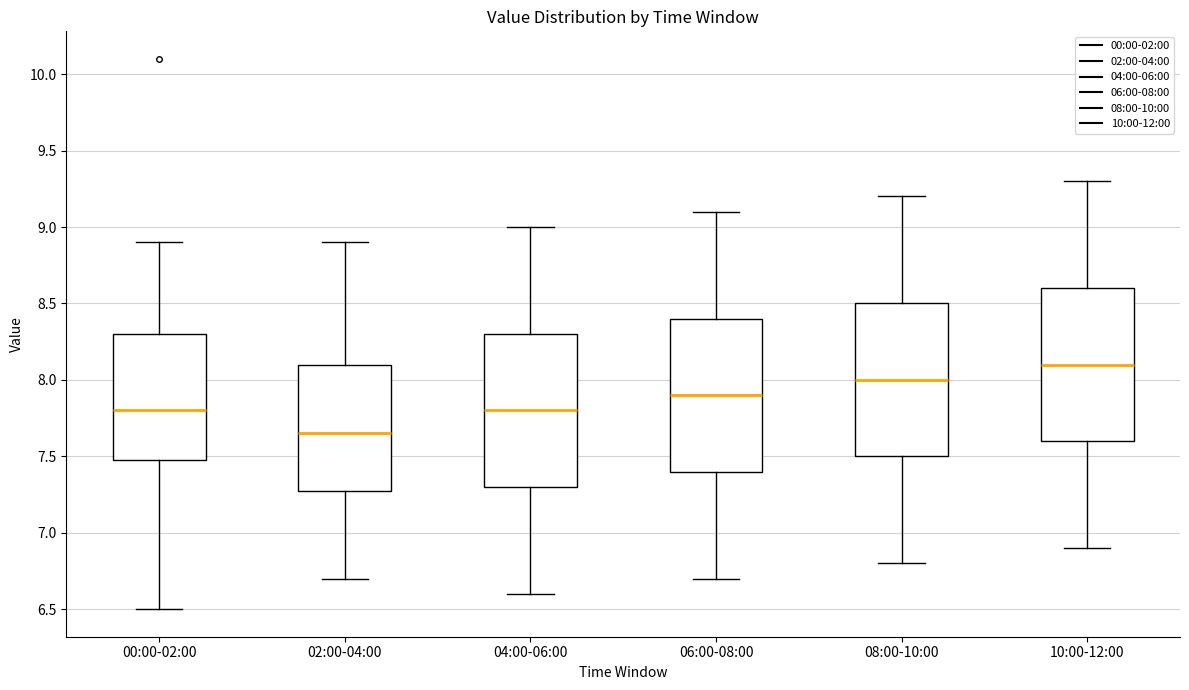

Reading left to right, read every box against the y-axis: the position of its median line, the range the box covers, and the ends of its whiskers. The values are not printed on the chart, so give them approximately, as read against the axis.

00:00-02:00: median 7.80, box 7.50 to 8.30, whiskers 6.50 to 8.90
02:00-04:00: median 7.65, box 7.30 to 8.10, whiskers 6.70 to 8.90
04:00-06:00: median 7.80, box 7.30 to 8.30, whiskers 6.60 to 9.00
06:00-08:00: median 7.90, box 7.40 to 8.40, whiskers 6.70 to 9.10
08:00-10:00: median 8.00, box 7.50 to 8.50, whiskers 6.80 to 9.20
10:00-12:00: median 8.10, box 7.60 to 8.60, whiskers 6.90 to 9.30